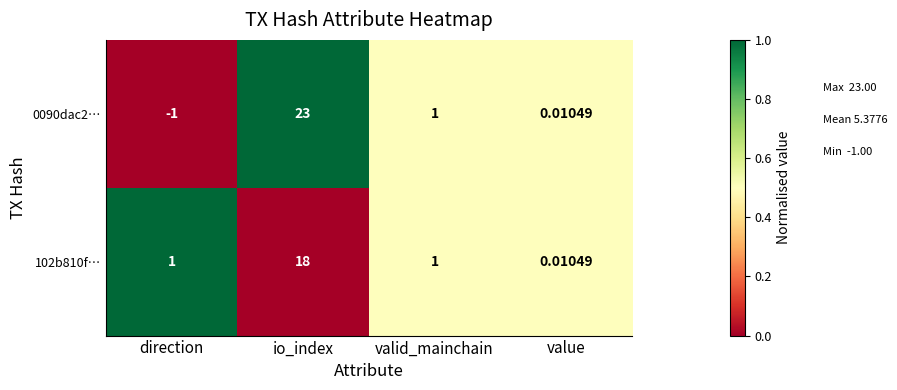

How many categories are shown in the chart?

4